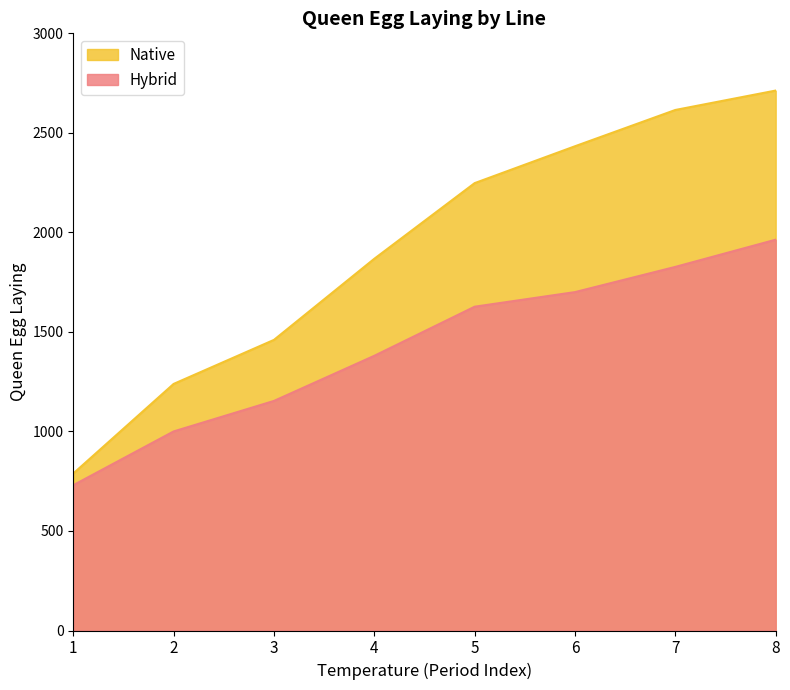

True or false: Native and Hybrid intersect in this chart.

False